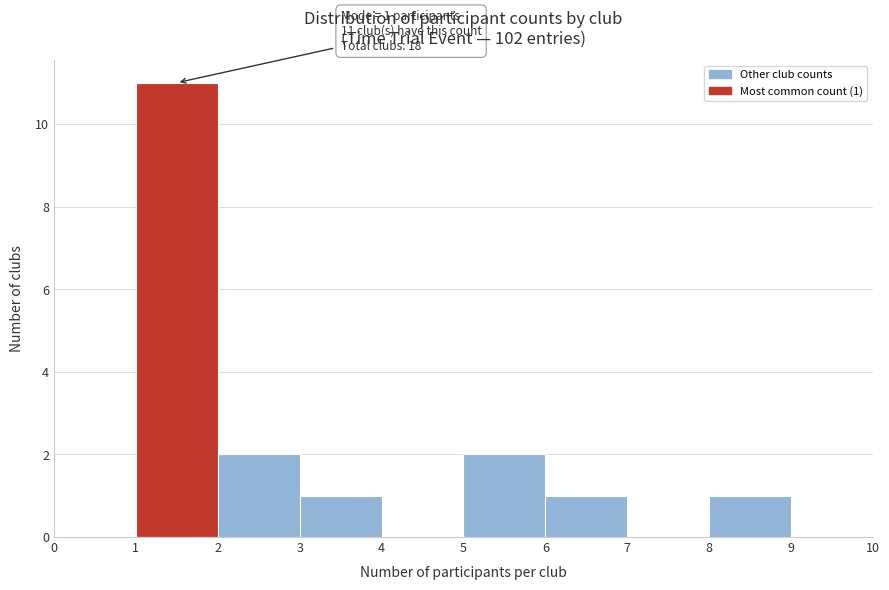

Which range on the x-axis has the tallest bar?

1 to 2